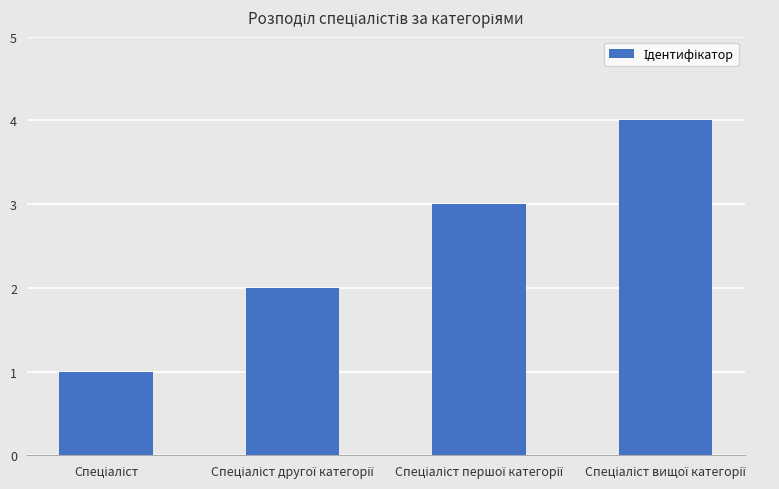

Does the chart contain stacked bars?

No